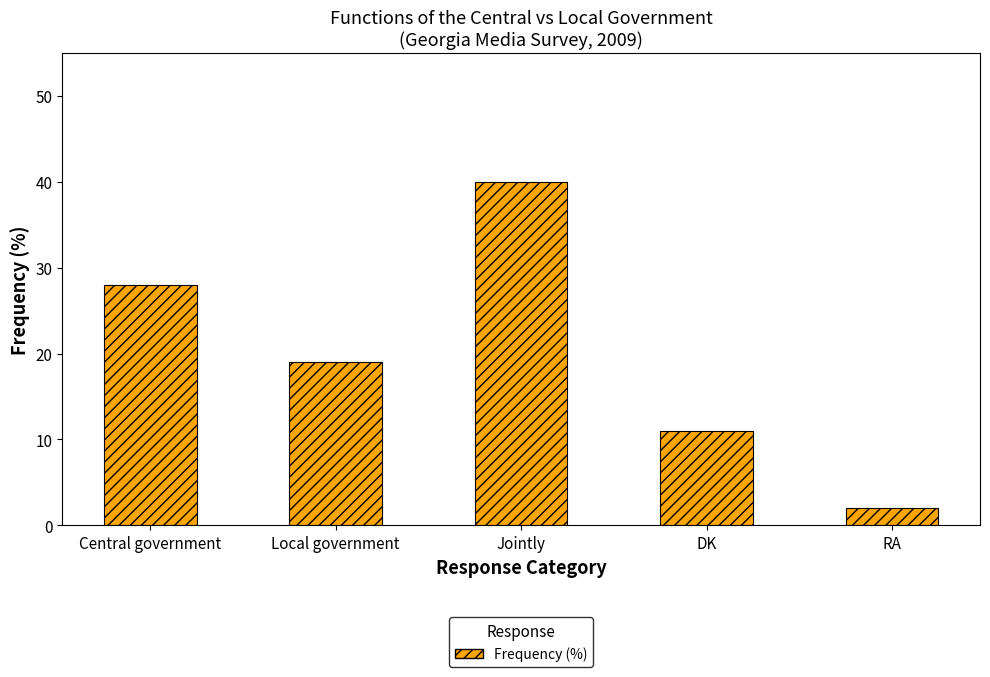

What is the label of the 5th bar from the left?

RA